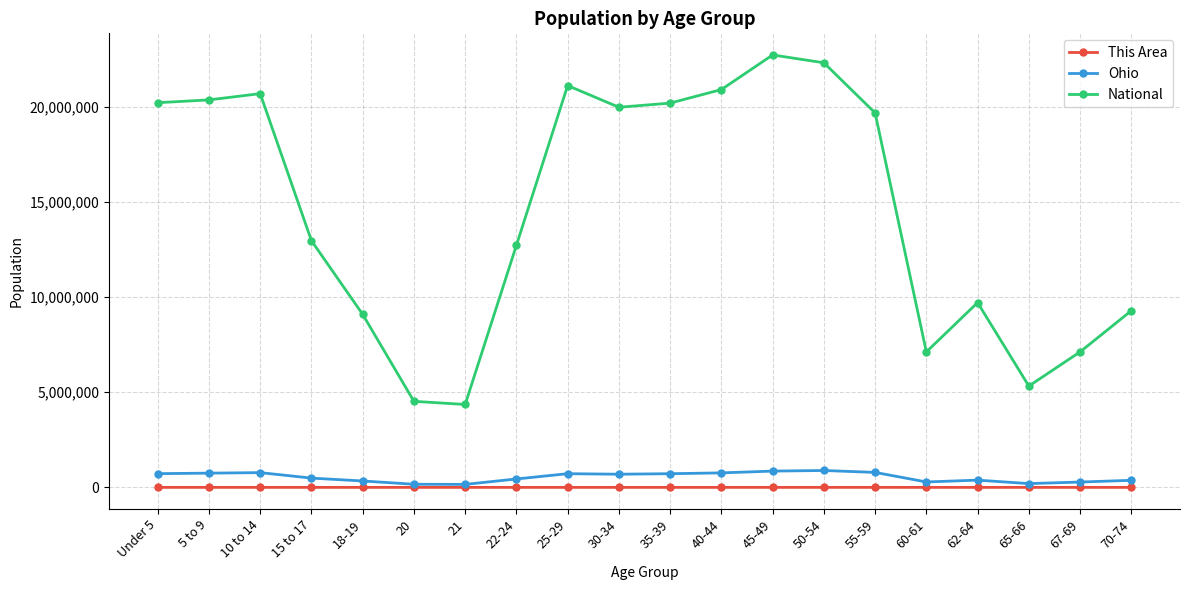

What is the sum of the This Area values at 70-74 and 60-61?

373